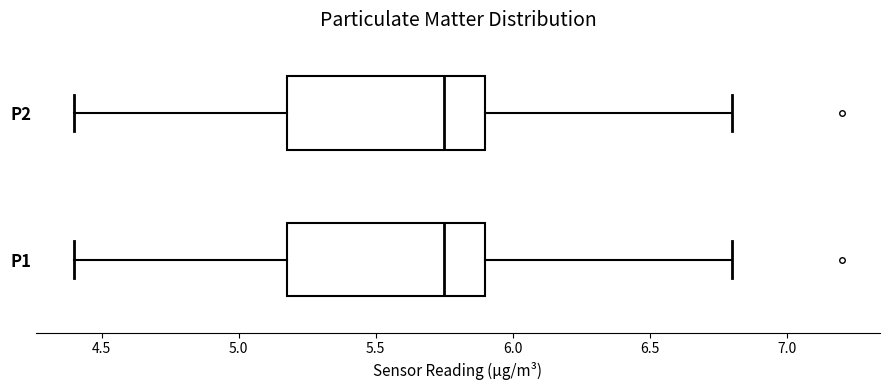

Where does the median line of the box for P2 sit on the x-axis? The values are not printed on the chart, so give them approximately, as read against the axis.

5.75